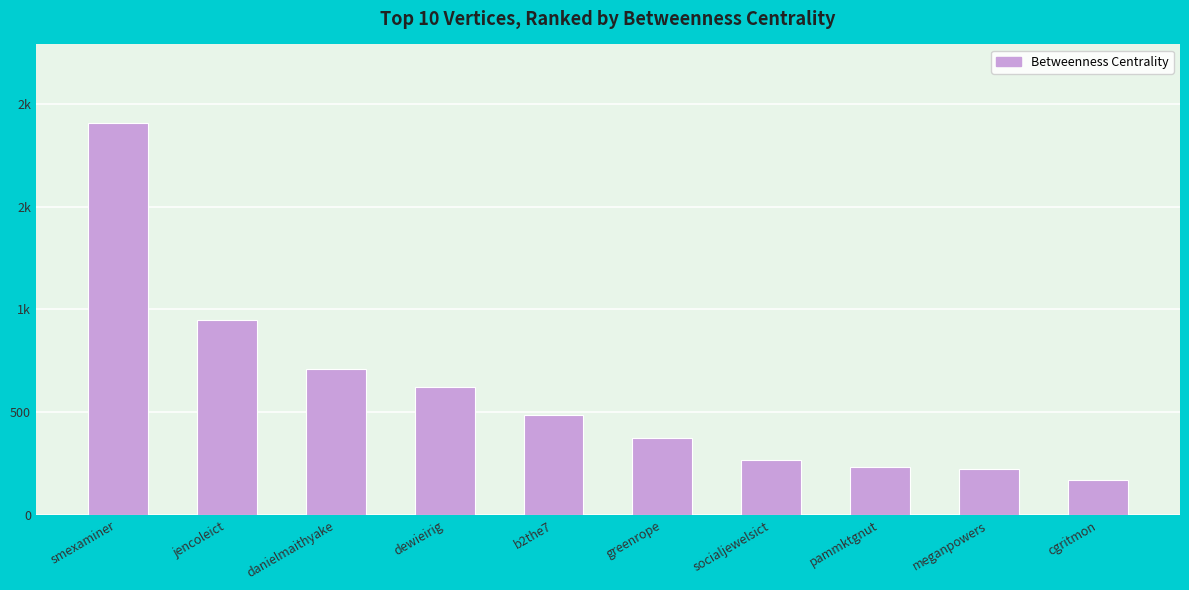

Is it true that the value at meganpowers is 299.9?

False